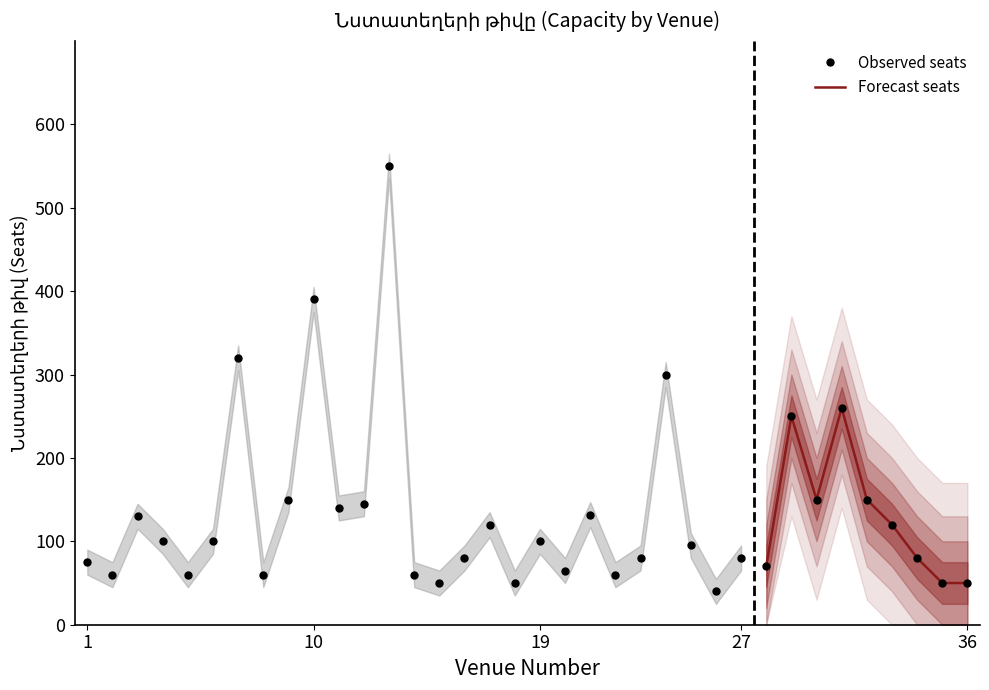

Rank the categories by value from lowest to highest.

26, 15, 18, 35, 36, 2, 5, 8, 14, 22, 20, 28, 1, 16, 23, 27, 34, 25, 4, 6, 19, 17, 33, 3, 21, 11, 12, 9, 30, 32, 29, 31, 24, 7, 10, 13